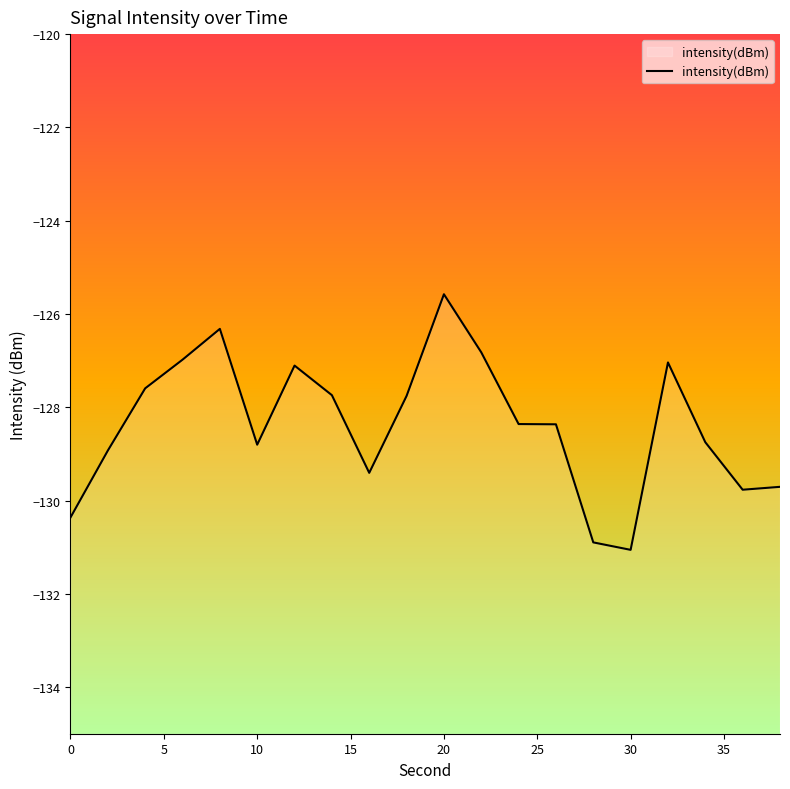

The value at 30 is -131.1. True or false?

True